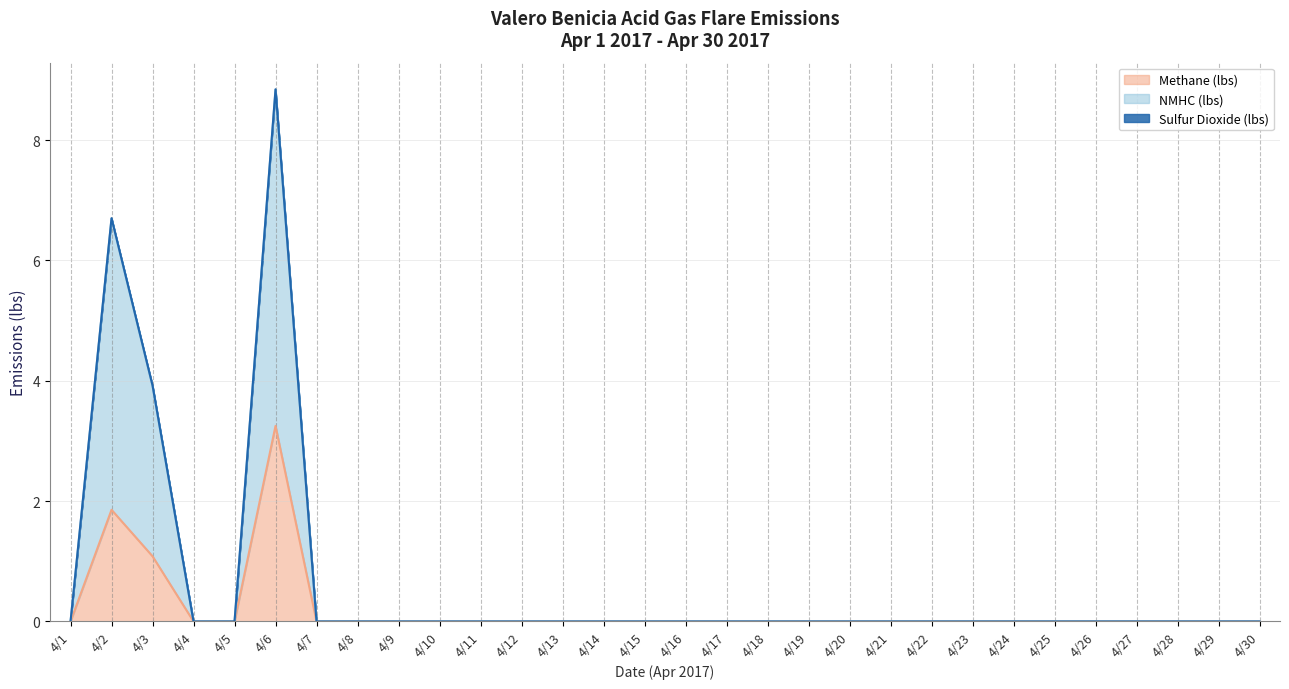

Is it true that Methane (lbs) equals -1.4 at 4/29?

False